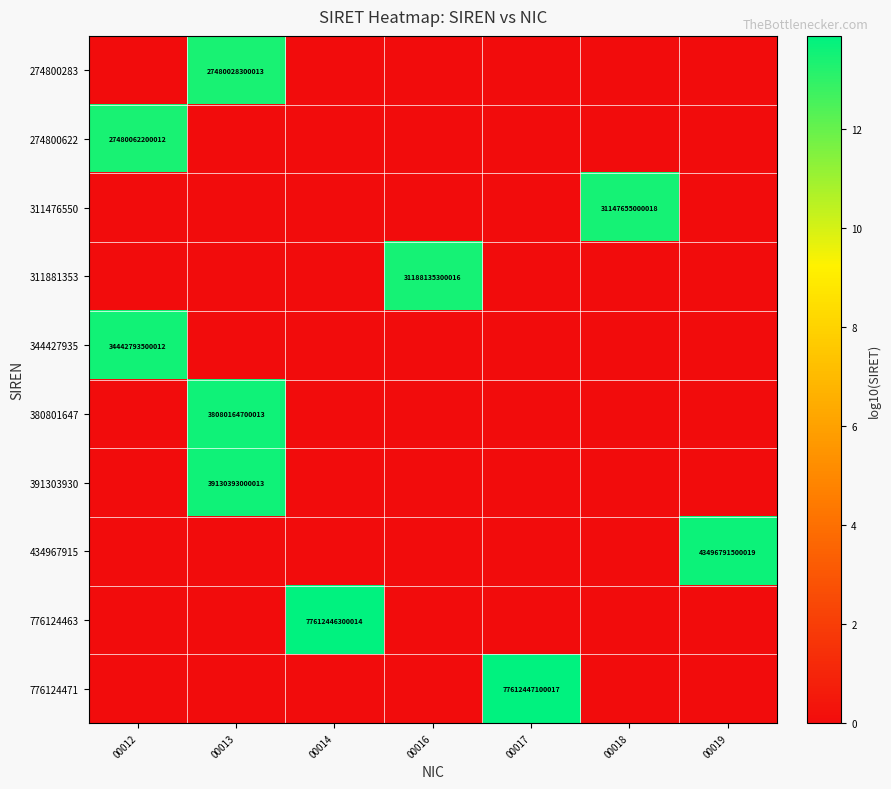

At which category is the sum across all series the highest?

00013